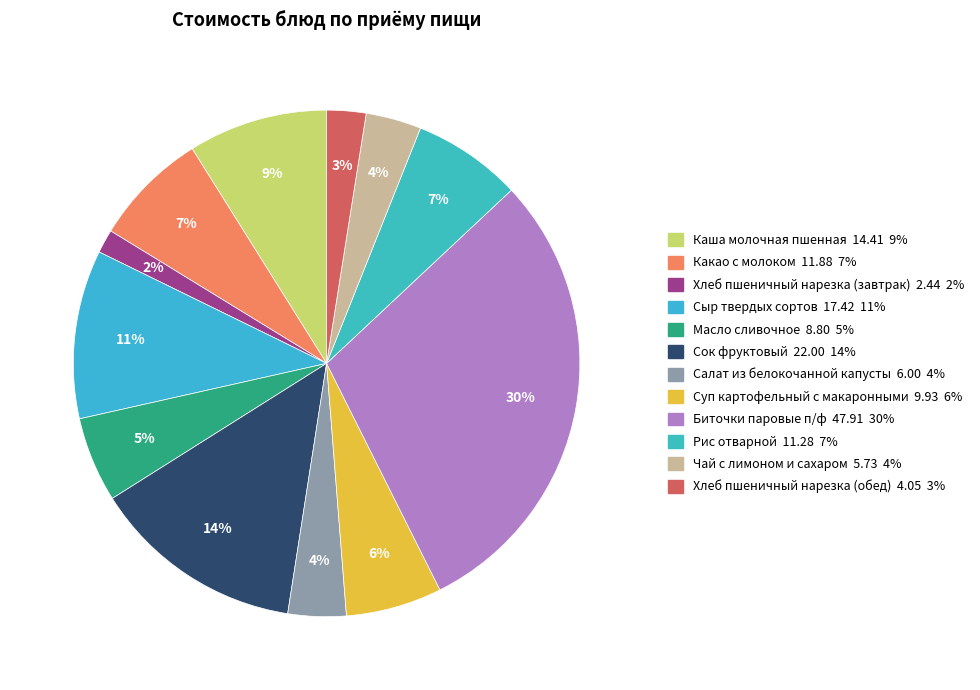

How many slices are in this pie chart?

12